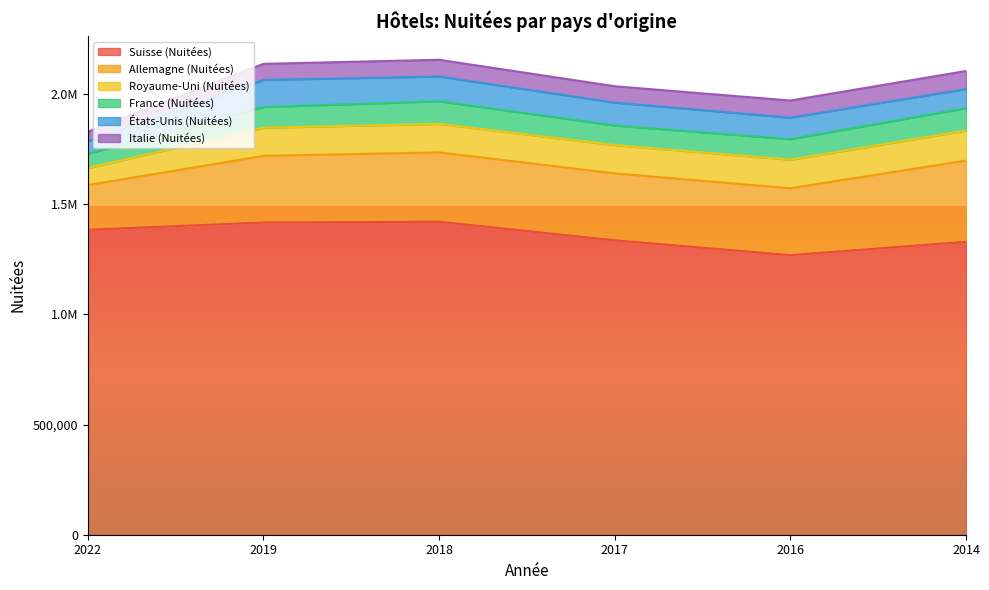

What is the spread (max minus min) of values at 2019?

1343681